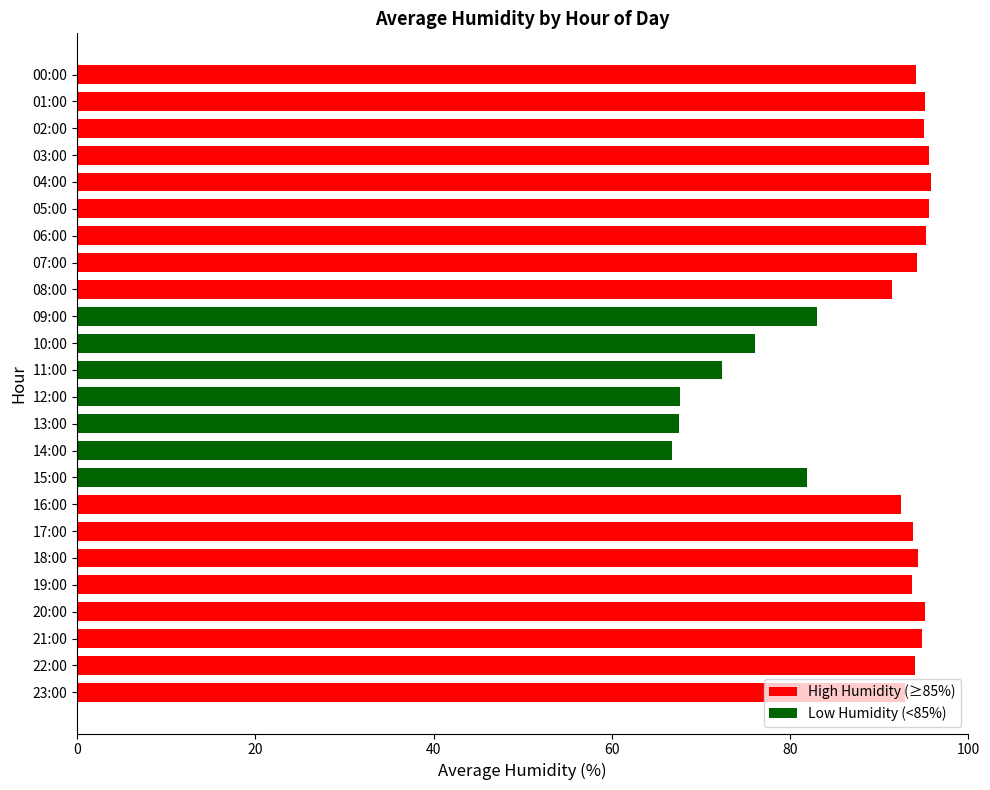

What is the label of the 4th bar from the bottom?

20:00